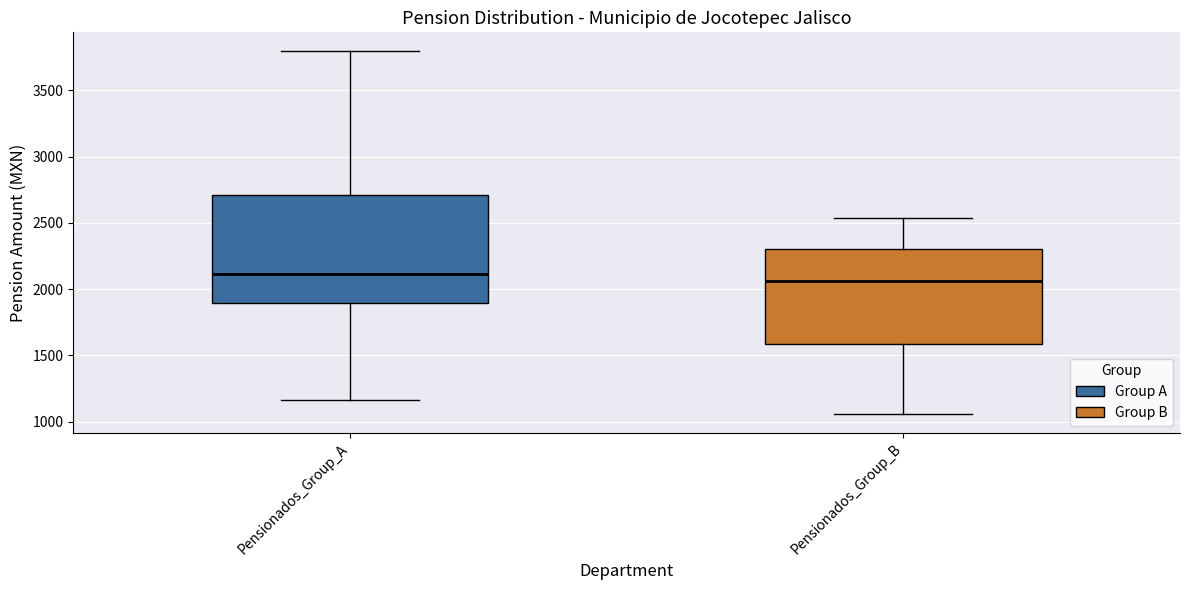

Reading left to right, transcribe this box plot: for each box, give where its median line is, the range the box spans, and where its two whiskers end, as read against the y-axis. The values are not printed on the chart, so give them approximately, as read against the axis.

Pensionados_Group_A: median 2100, box 1900 to 2700, whiskers 1150 to 3800
Pensionados_Group_B: median 2050, box 1600 to 2300, whiskers 1050 to 2550